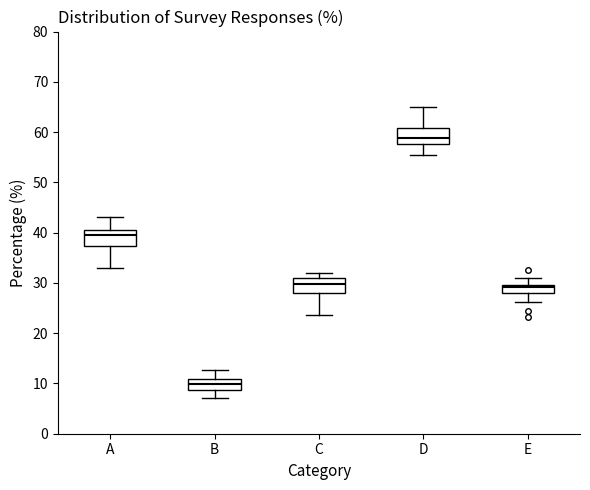

Where does the lower whisker of the box for E end on the y-axis? The values are not printed on the chart, so give them approximately, as read against the axis.

26